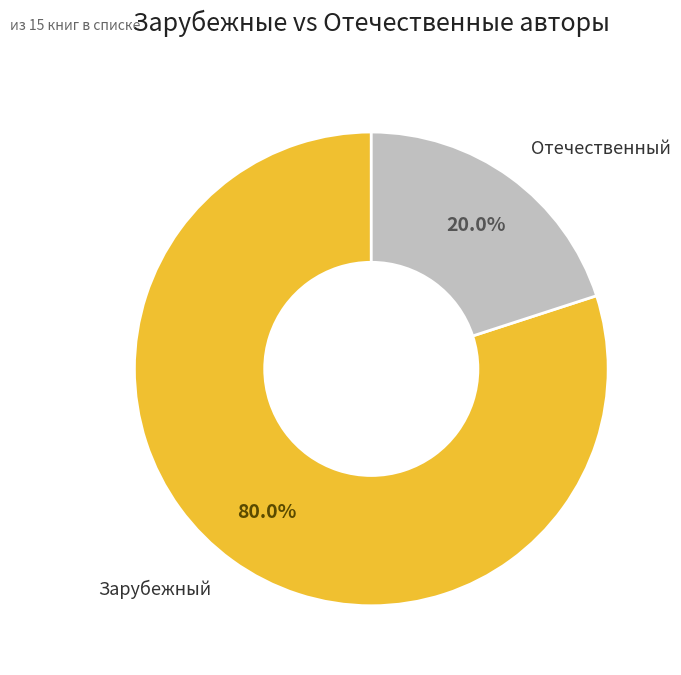

Does any single category account for the majority?

Yes